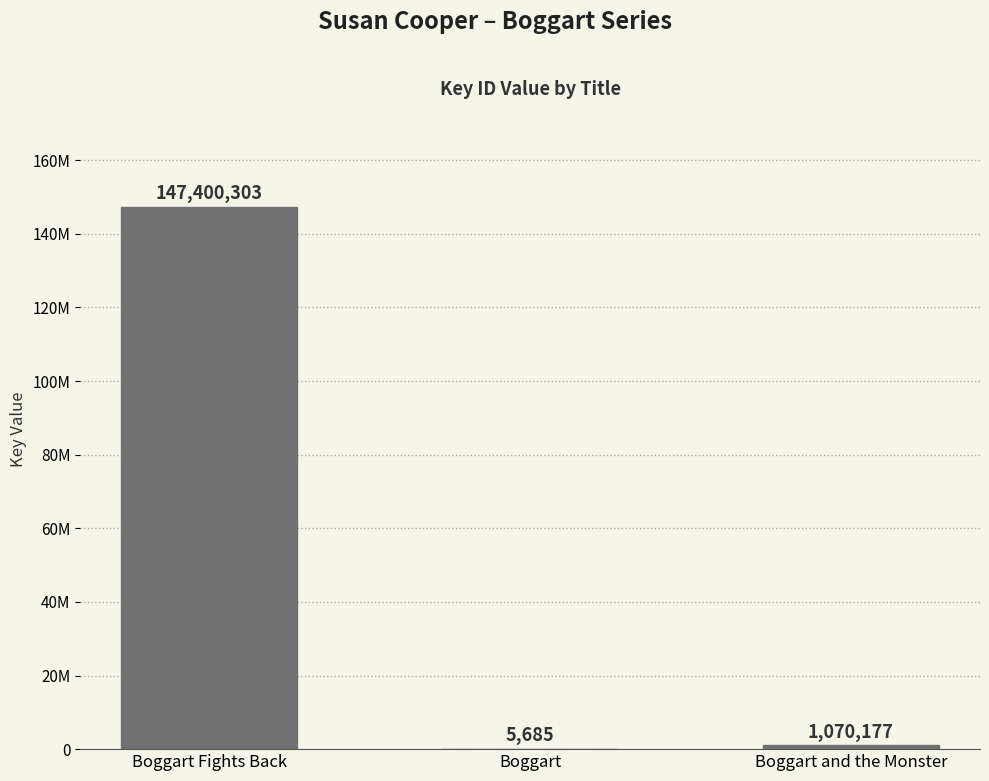

At which label does the data first exceed 1070177?

Boggart Fights Back